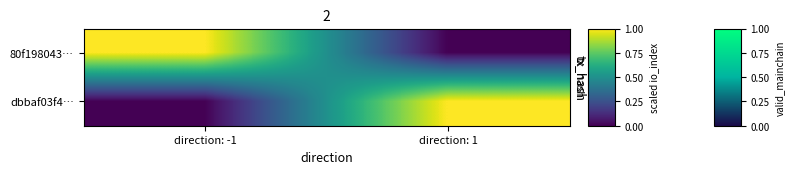

Reading right to left, transcribe all the data shown in this chart.

80f198043…: direction: 1=0	direction: -1=1
dbbaf03f4…: direction: 1=1	direction: -1=0